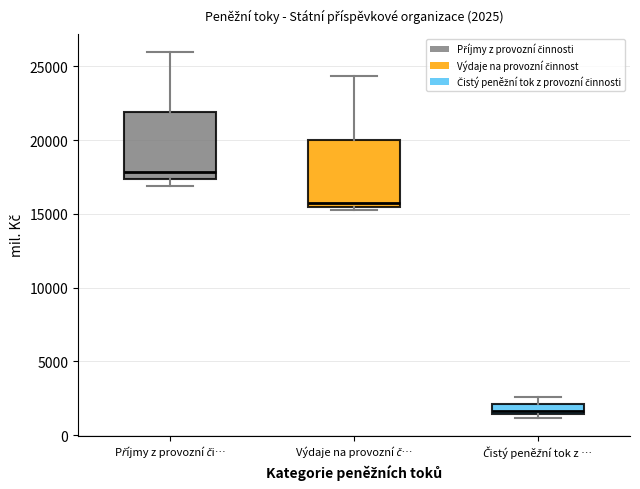

Which box's median line is the lowest?

Čistý peněžní tok z …